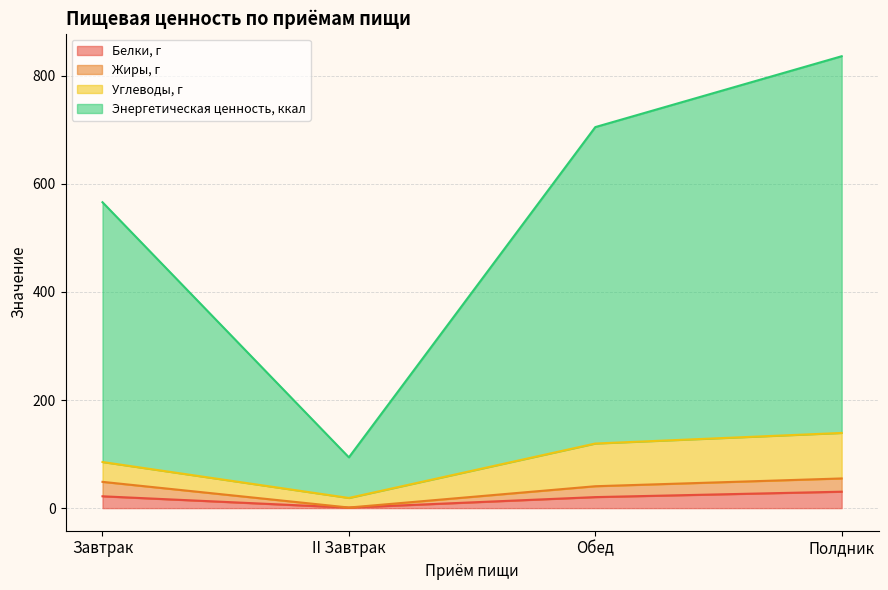

What is the label of the 2nd point from the right?

Обед